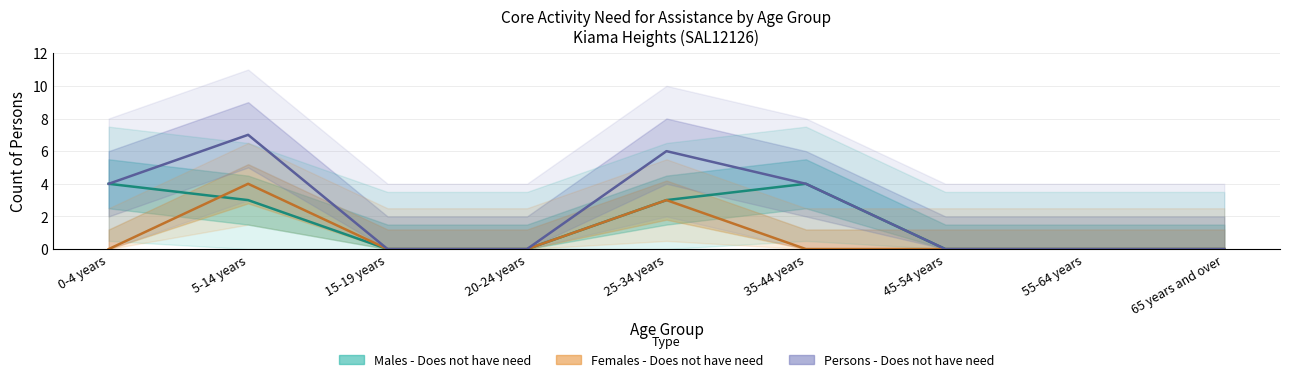

Which series ends up on top after the final intersection of Females - Does not have need and Males - Does not have need?

Females - Does not have need